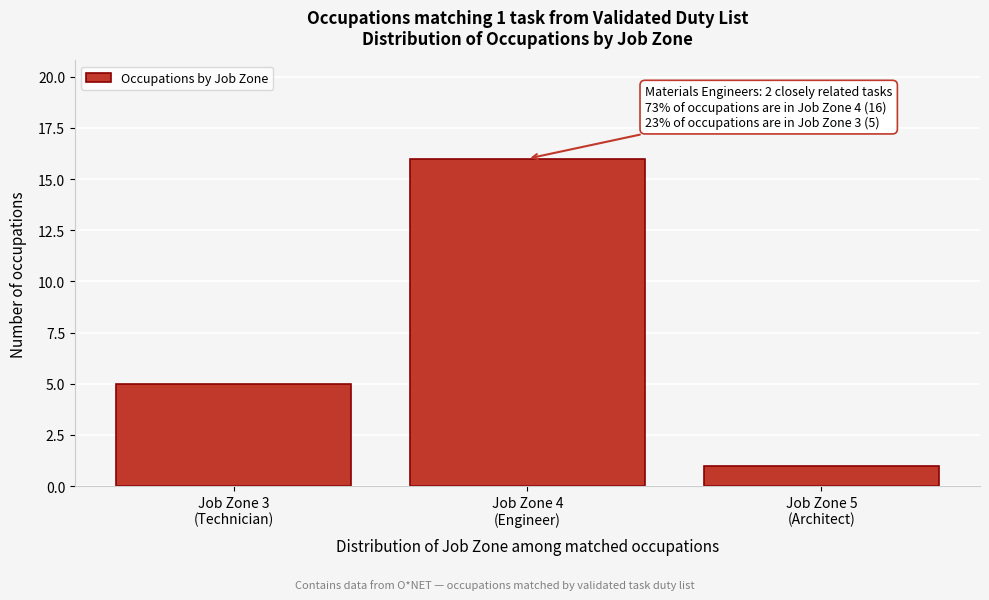

Reading right to left, what are all the values shown in this chart?

1	16	5